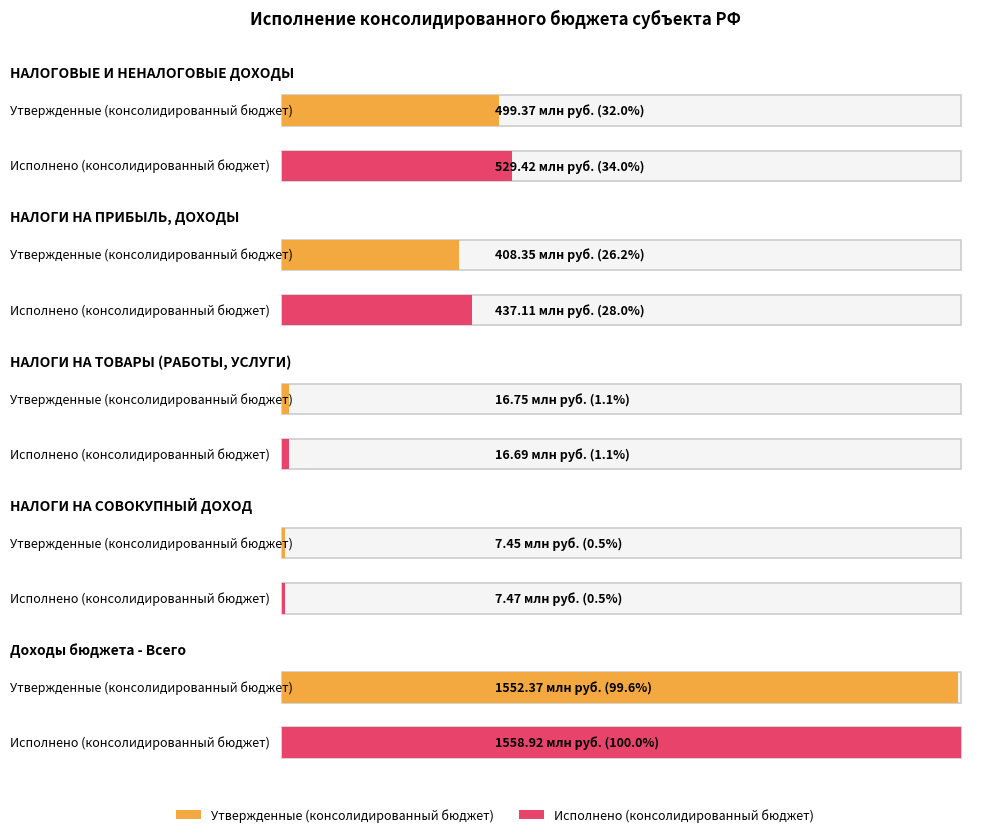

What is the average value of the Утвержденные (консолидированный бюджет) series?

496856060.0